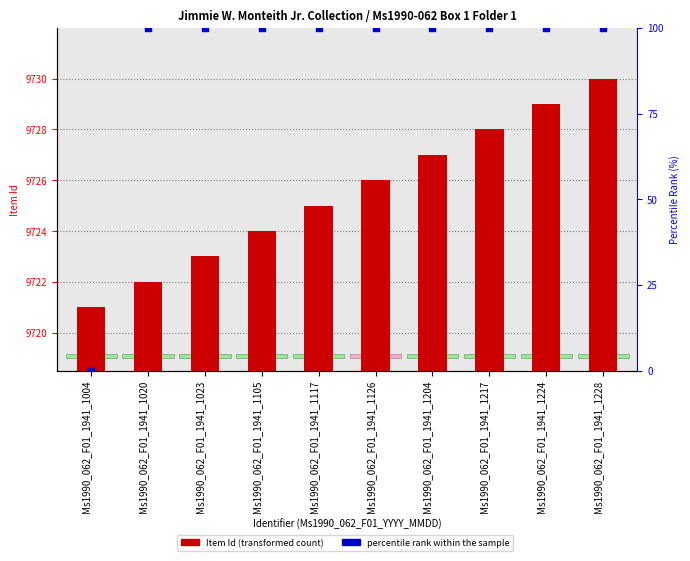

Which series contains the lowest Y value?

percentile rank within the sample